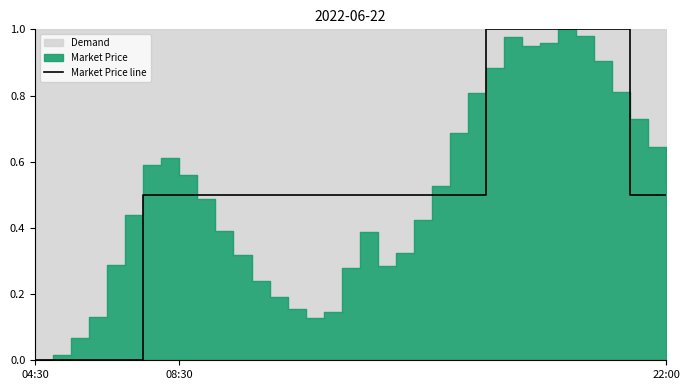

True or false: there are more than 2 points higher than both neighbors.

False